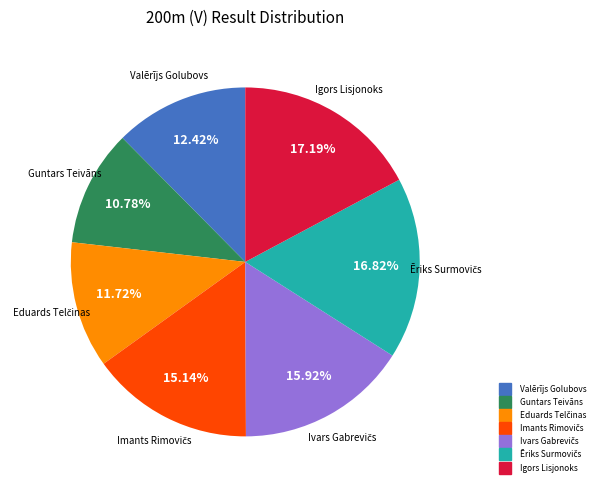

How many segments does this pie chart have?

7